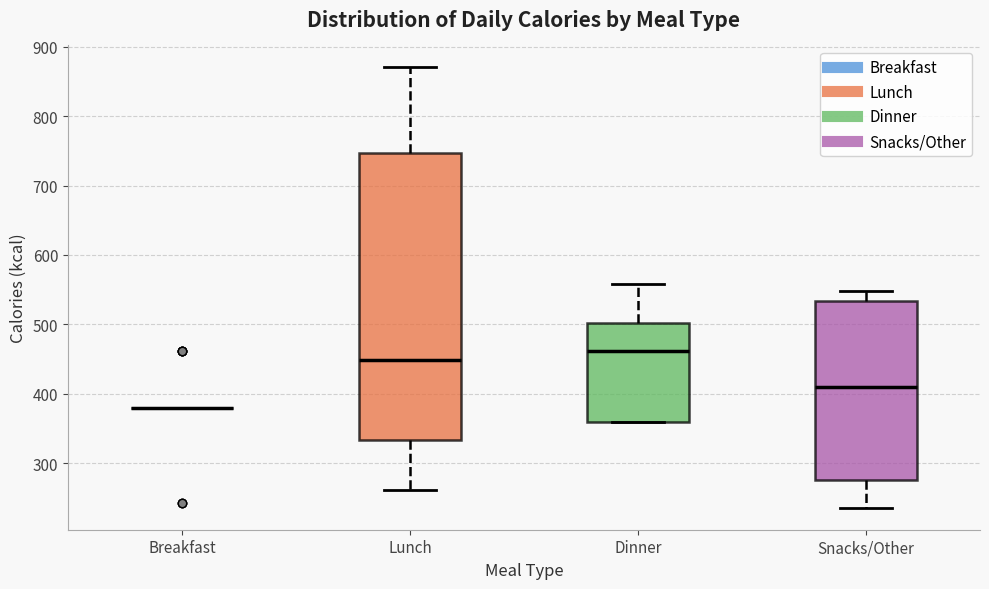

Where does the lower whisker of the box for Lunch end on the y-axis? The values are not printed on the chart, so give them approximately, as read against the axis.

260